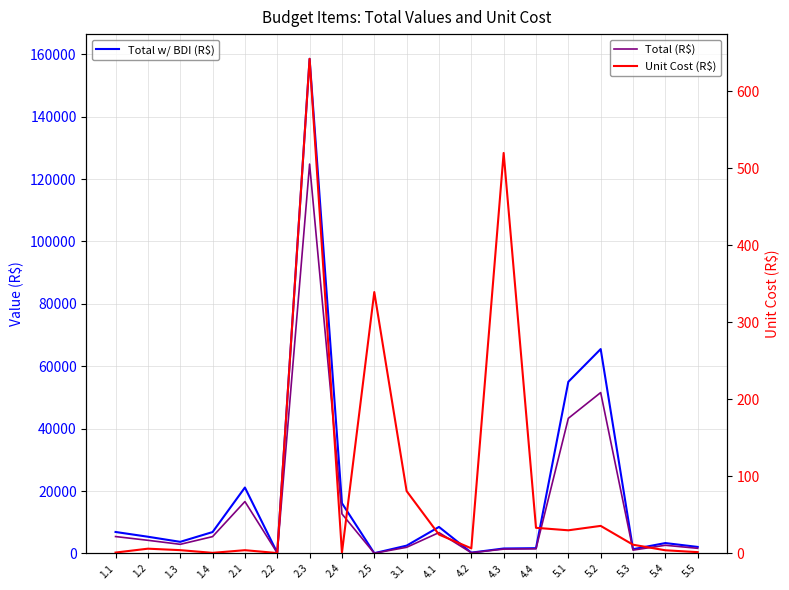

At how many categories does at least one series exceed 148514?

1